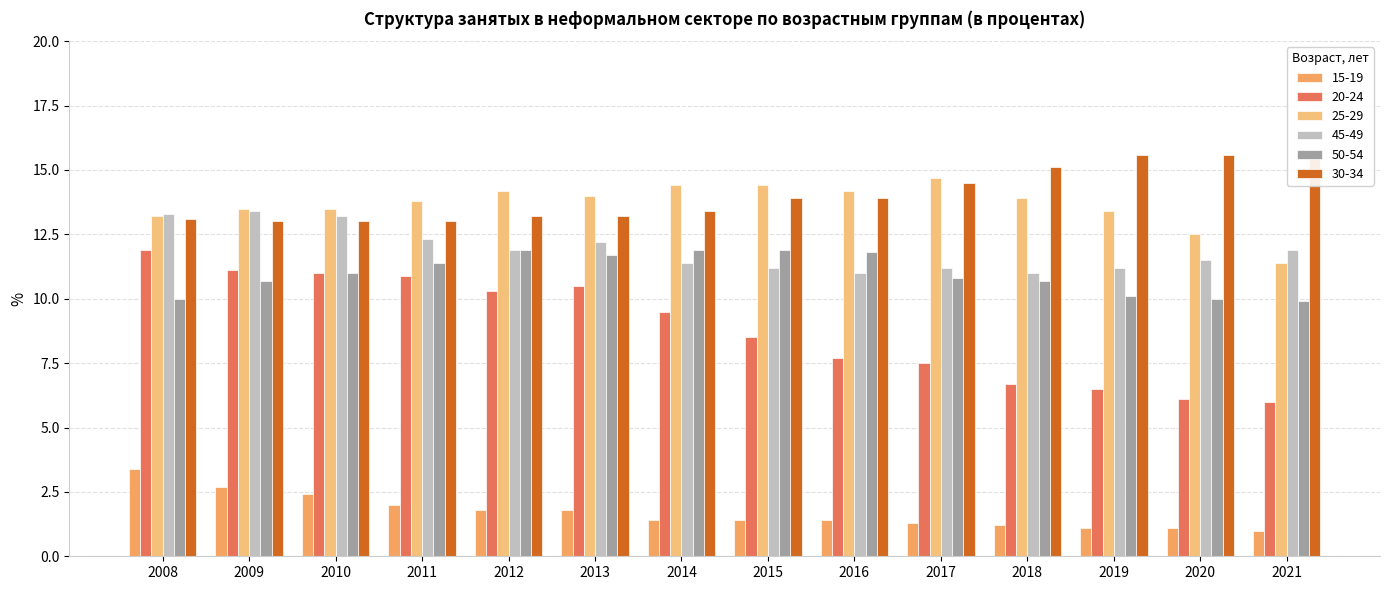

Does the chart contain any negative values?

No